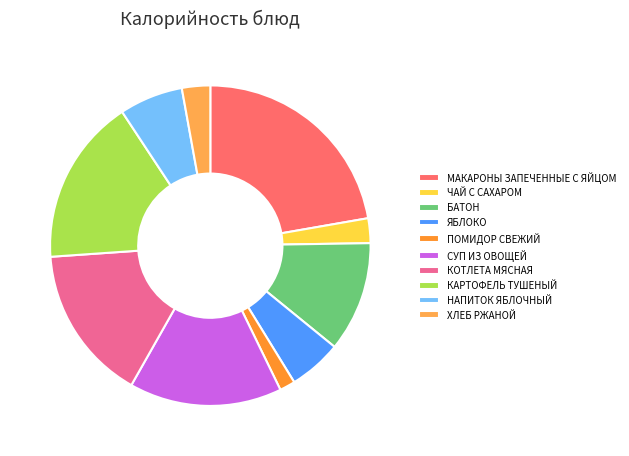

Do МАКАРОНЫ ЗАПЕЧЕННЫЕ С ЯЙЦОМ and СУП ИЗ ОВОЩЕЙ together represent more than half of the pie?

No